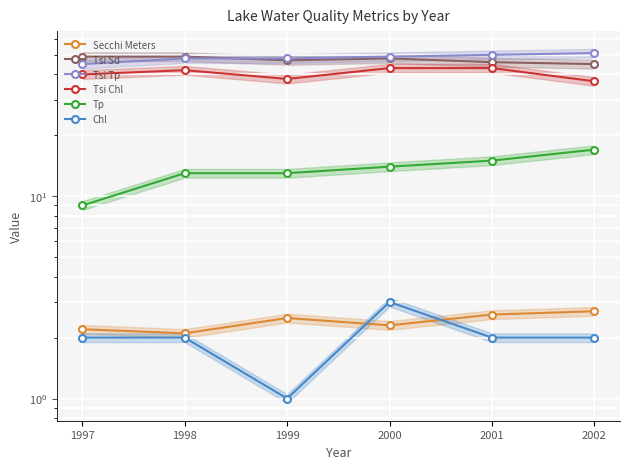

What is the value of the Chl point at the 5th from the left?

2.0